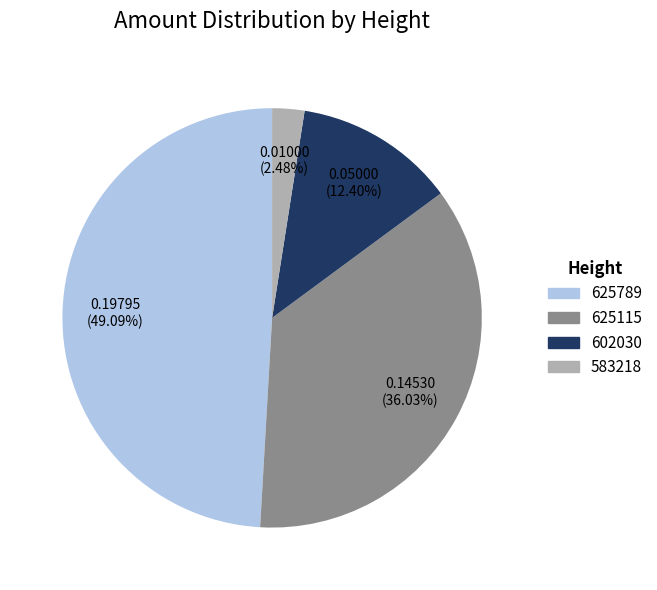

Combined, do 625789 and 625115 account for over 50%?

Yes